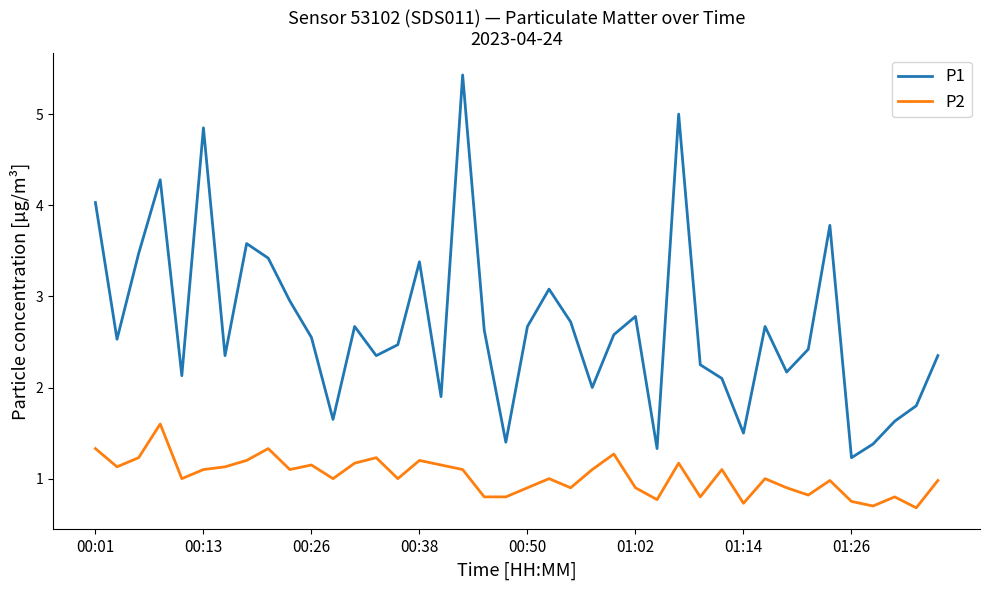

List the series in order of their peak value, highest first.

P1, P2